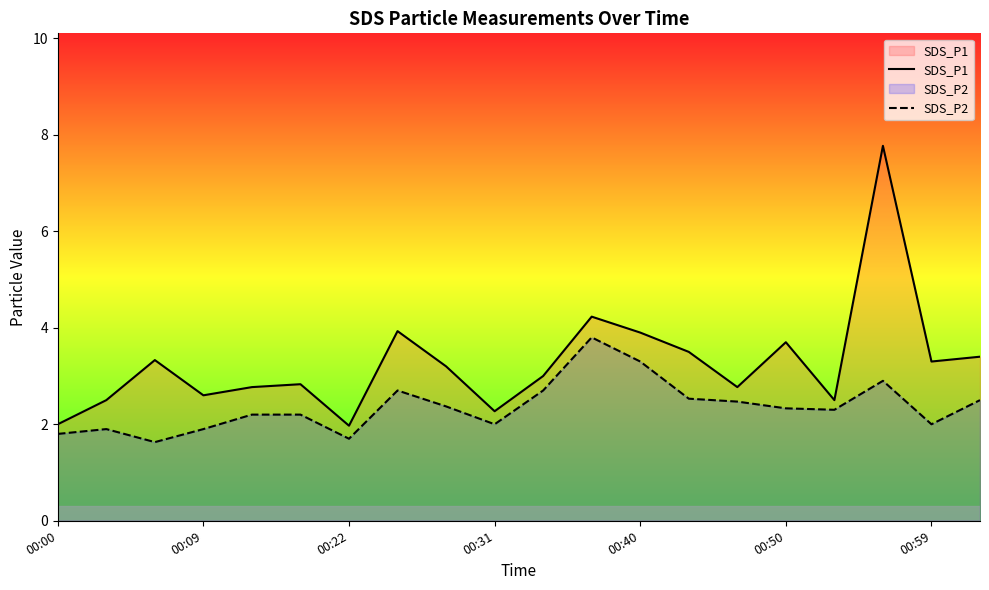

What is the greatest value displayed?

7.8